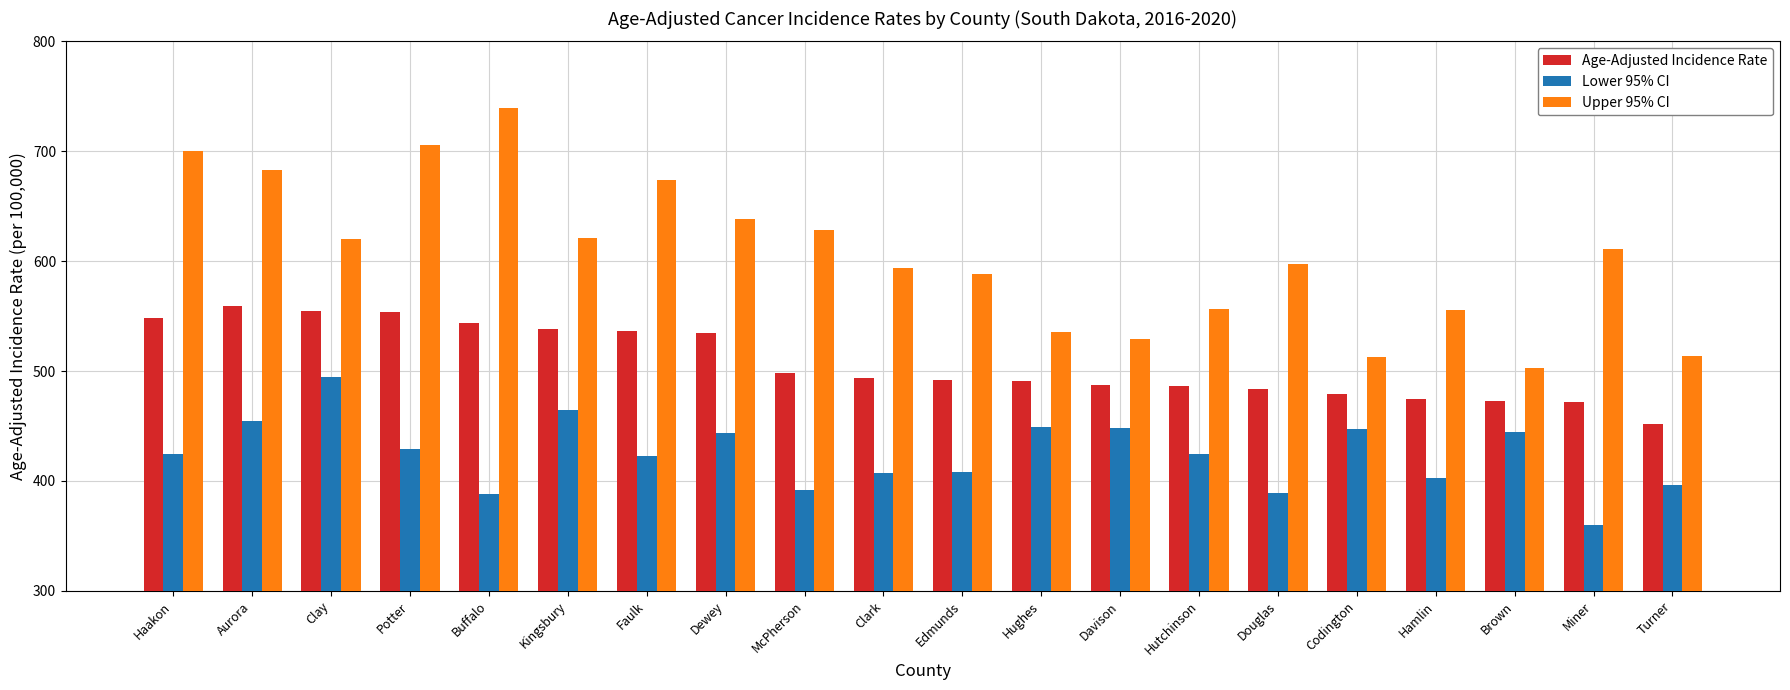

What is the label of the 3rd bar from the left?

Clay